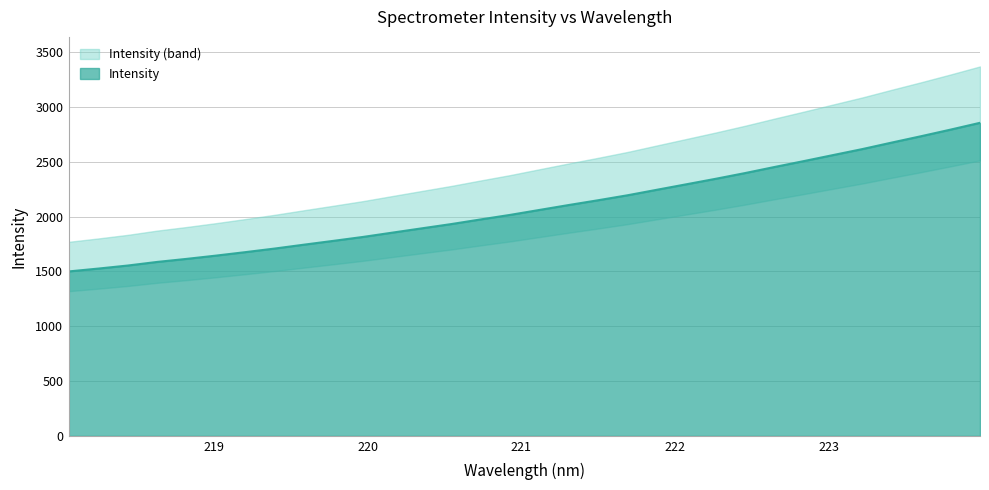

What is the value of the 4th point from the left?

1586.9